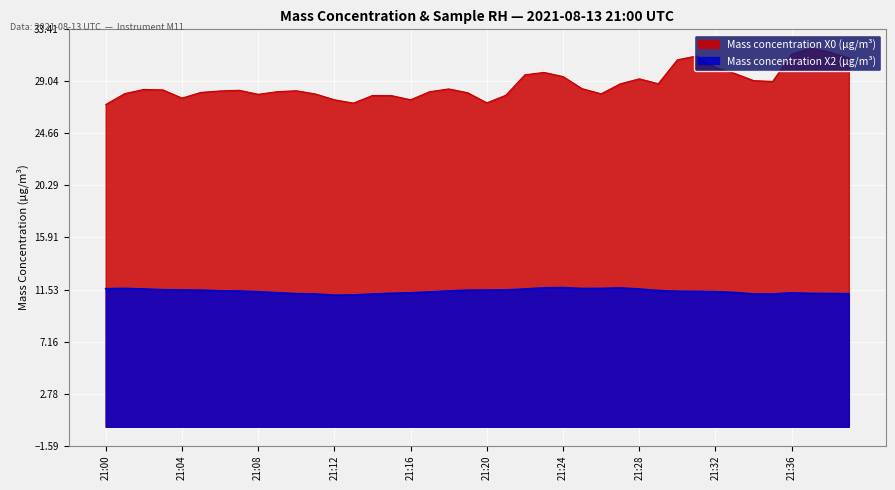

Where does the Mass concentration X0 (μg/m³) series first go above 28?

21:01